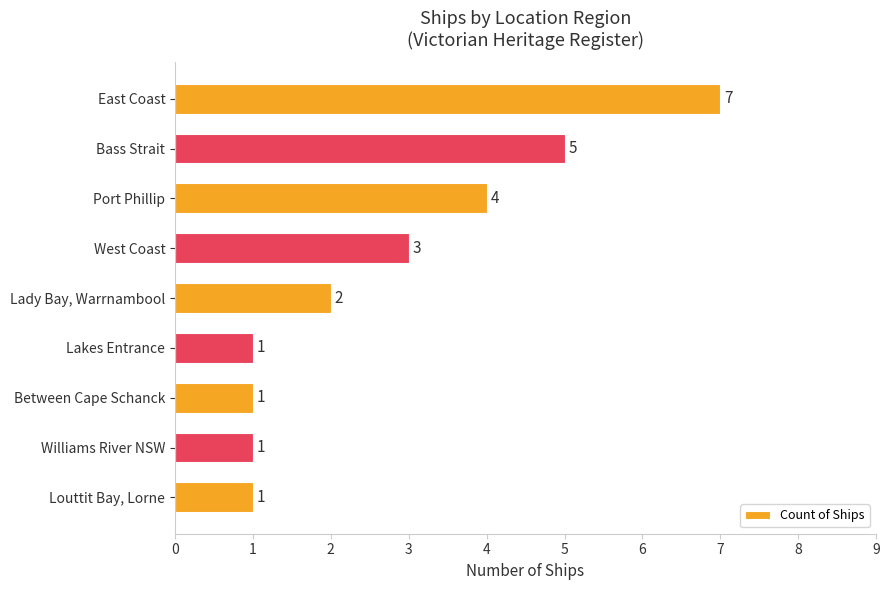

What is the maximum value shown in the chart?

7